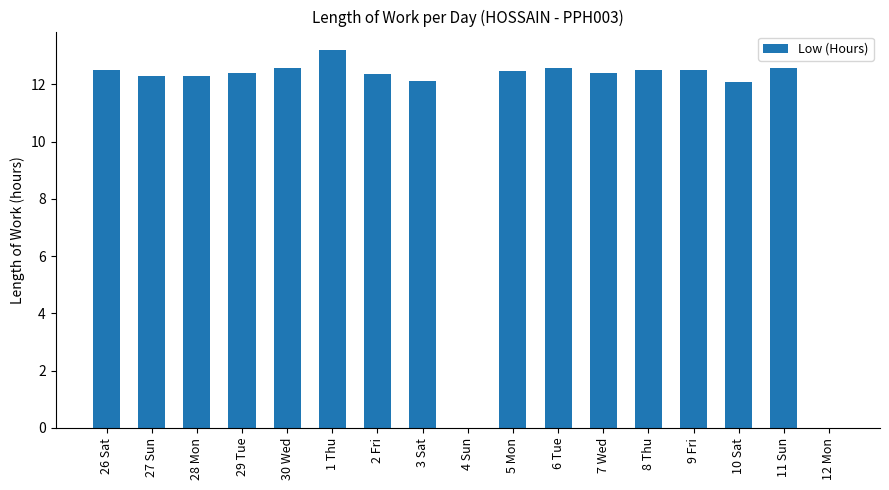

How many data points does each series have?

17